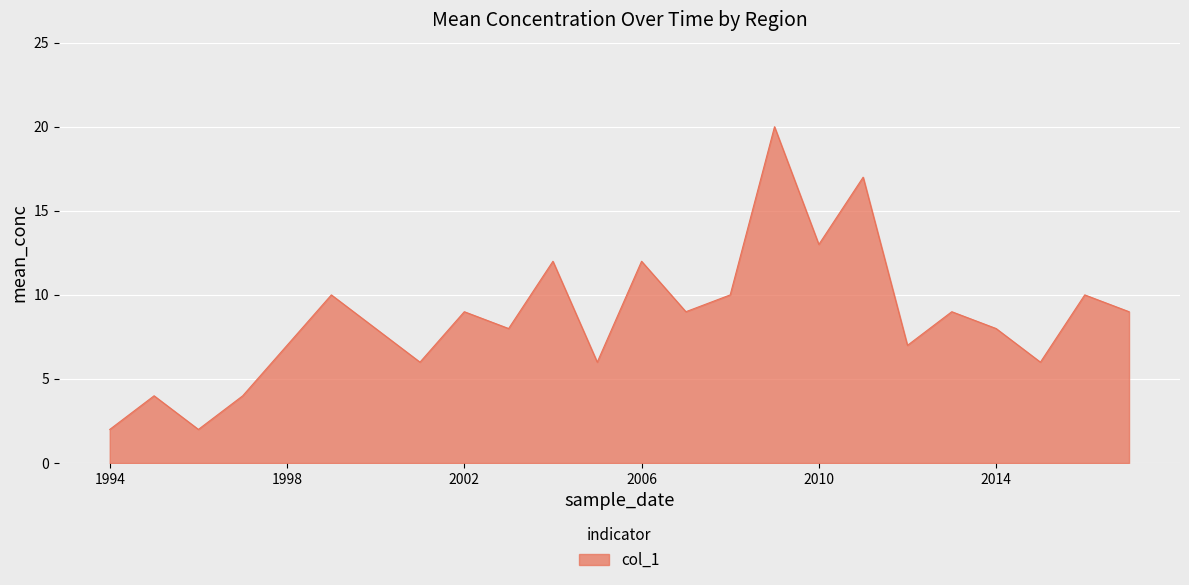

What is the difference between the maximum and minimum values?

18